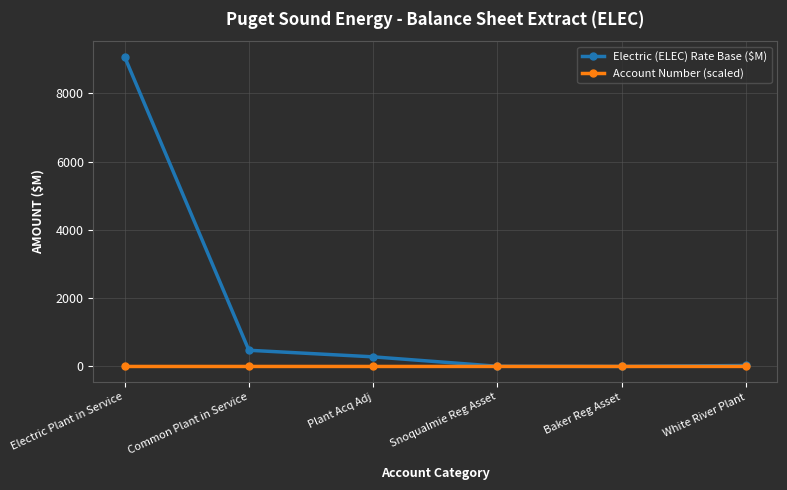

Rank the series at Electric Plant in Service from lowest to highest value.

Account Number (scaled), Electric (ELEC) Rate Base ($M)